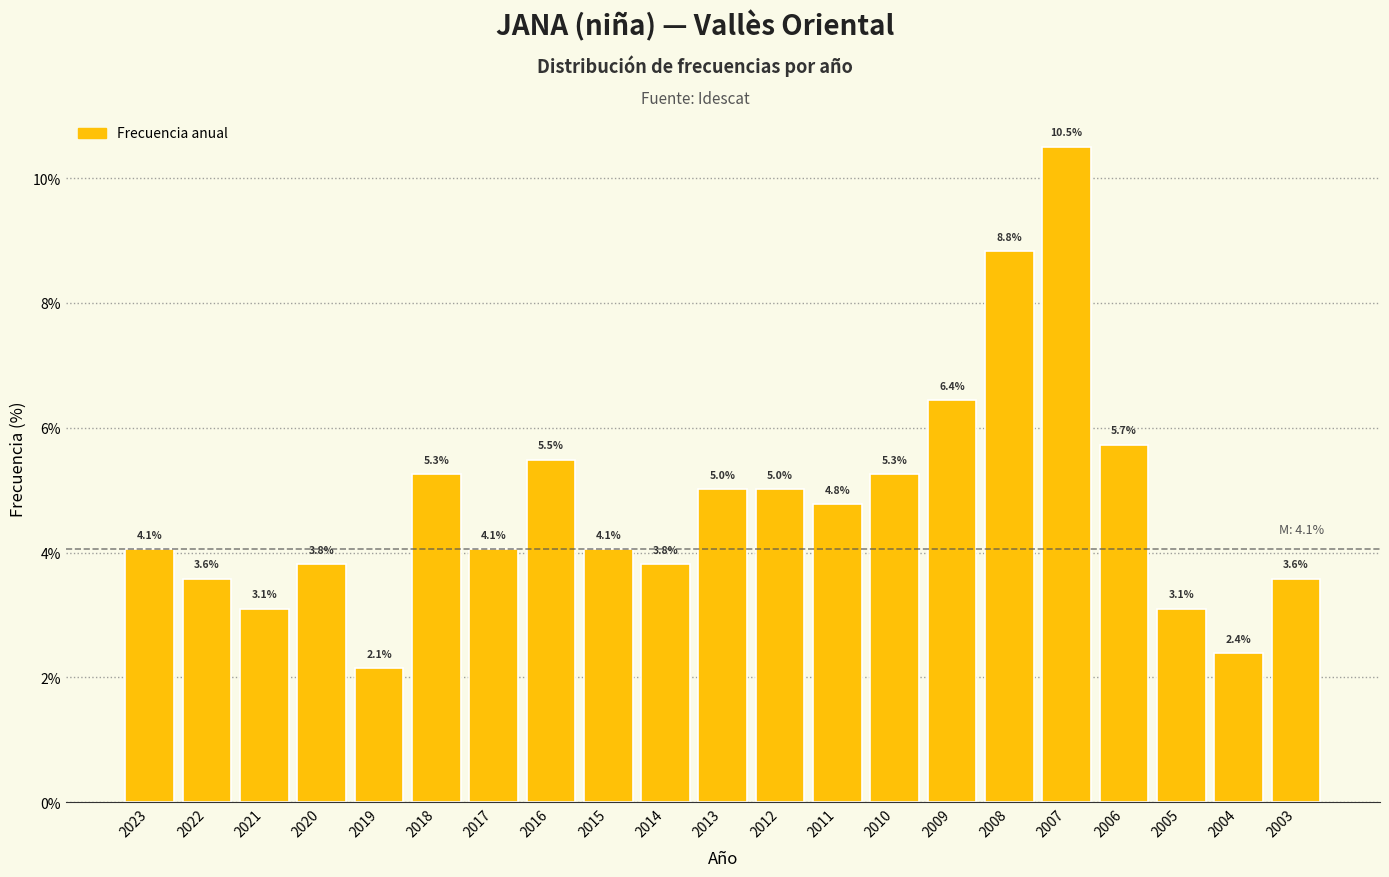

Reading right to left, transcribe all the data shown in this chart.

3.6	2.4	3.1	5.7	10.5	8.8	6.4	5.3	4.8	5.0	5.0	3.8	4.1	5.5	4.1	5.3	2.1	3.8	3.1	3.6	4.1